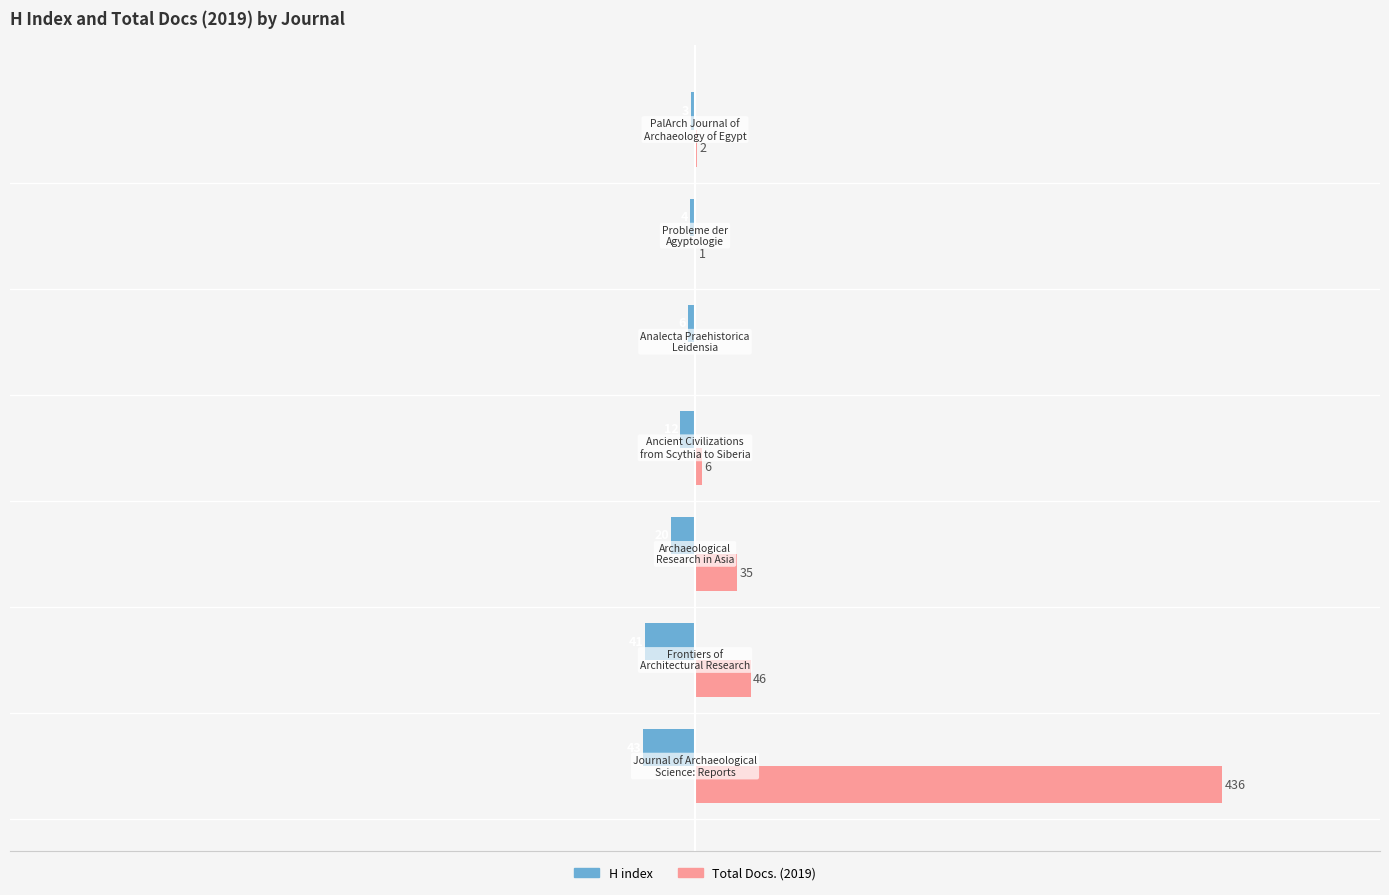

Which series has the largest total across all categories?

Total Docs. (2019)